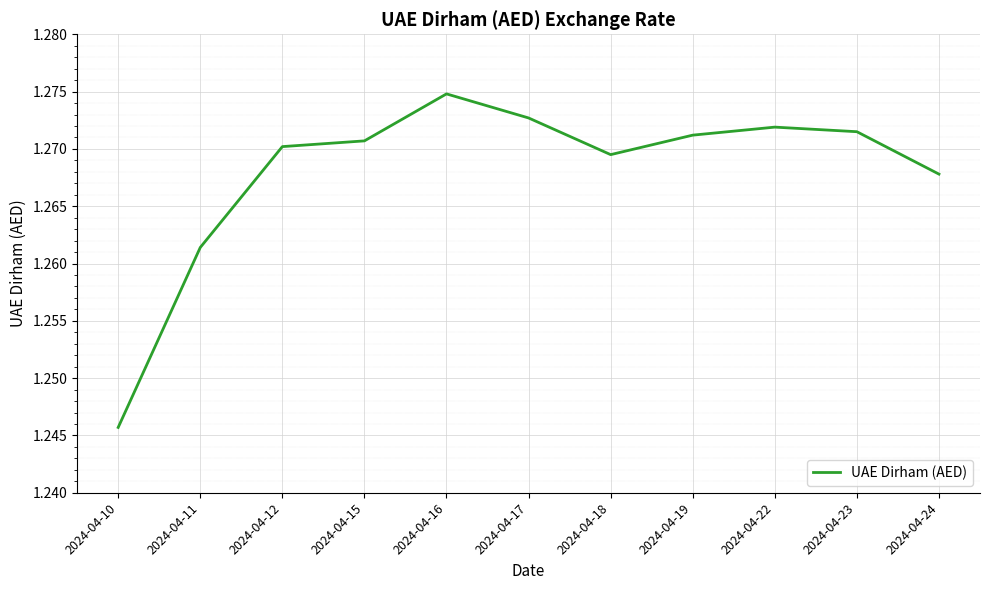

At which category does the chart reach its peak across all series?

2024-04-16